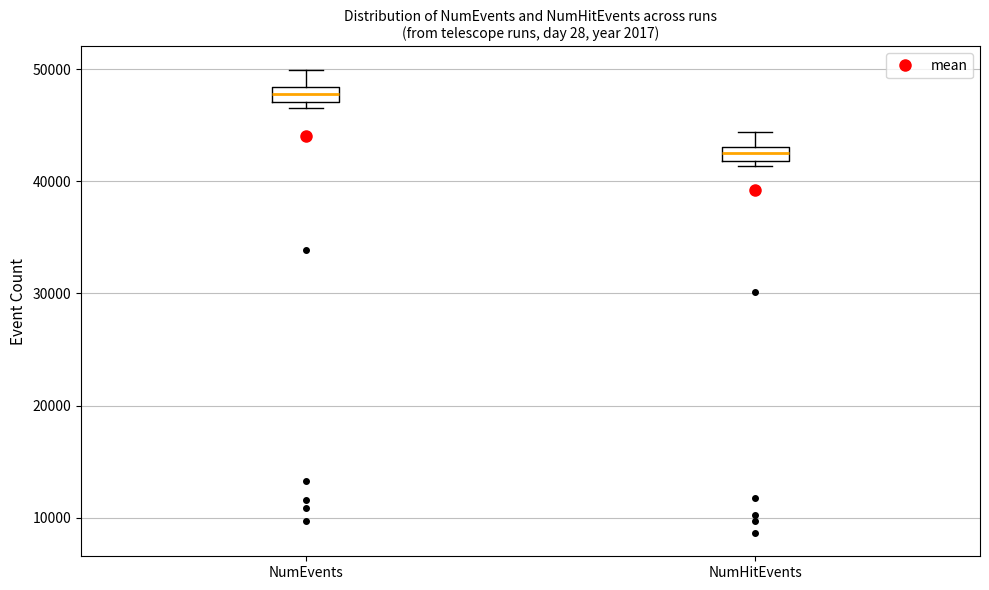

Which box has the lowest median line?

NumHitEvents